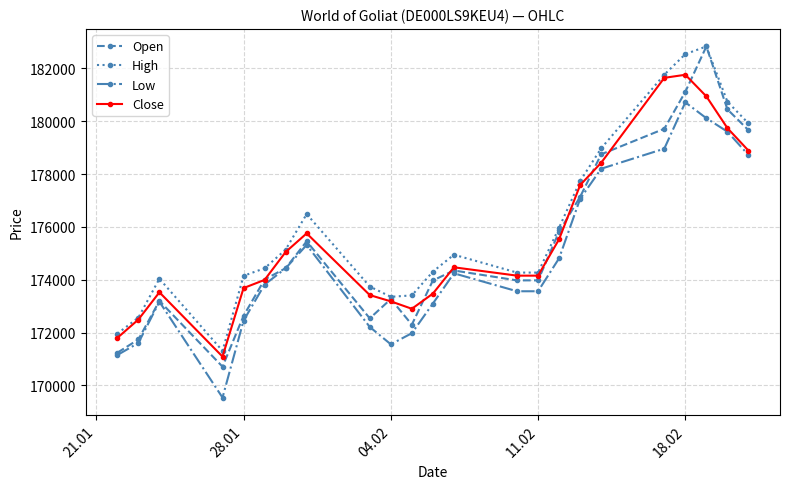

Which series has the widest spread of values?

Open